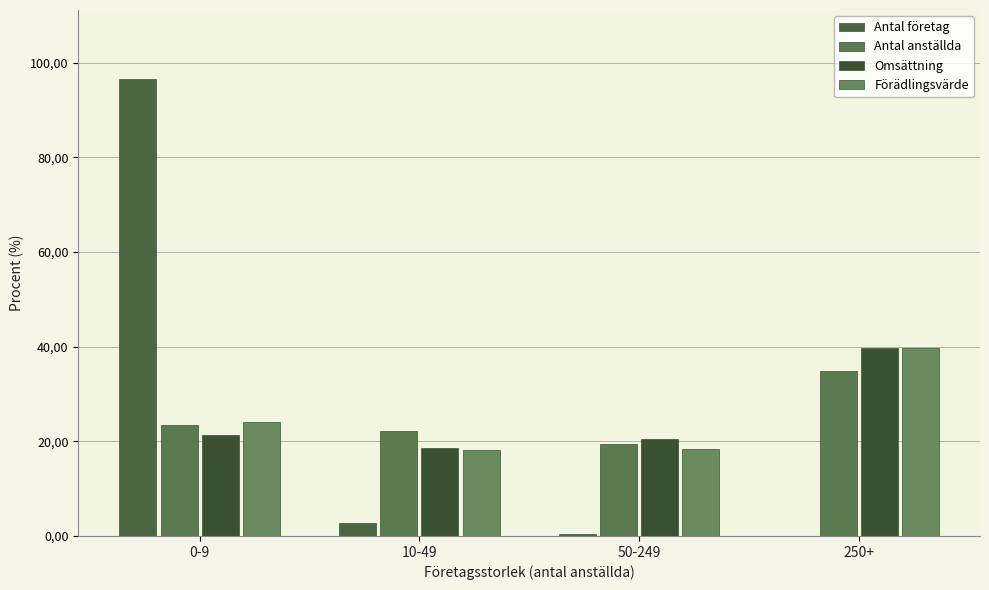

What is the smallest value displayed?

0.1